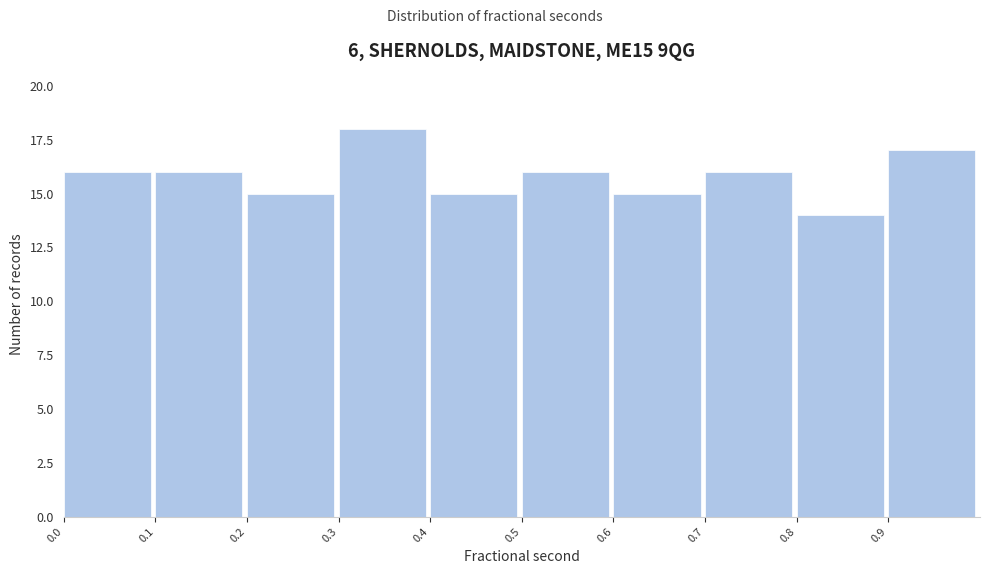

Reading left to right, transcribe this chart: for each bar, give the range it covers on the x-axis and its height. Neither the bar edges nor the heights are printed on the chart, so give them approximately, as read against the axes.

0.00 to 0.10: 16
0.10 to 0.20: 16
0.20 to 0.30: 15
0.30 to 0.40: 18
0.40 to 0.50: 15
0.50 to 0.60: 16
0.60 to 0.70: 15
0.70 to 0.80: 16
0.80 to 0.90: 14
0.90 to 0.99: 17